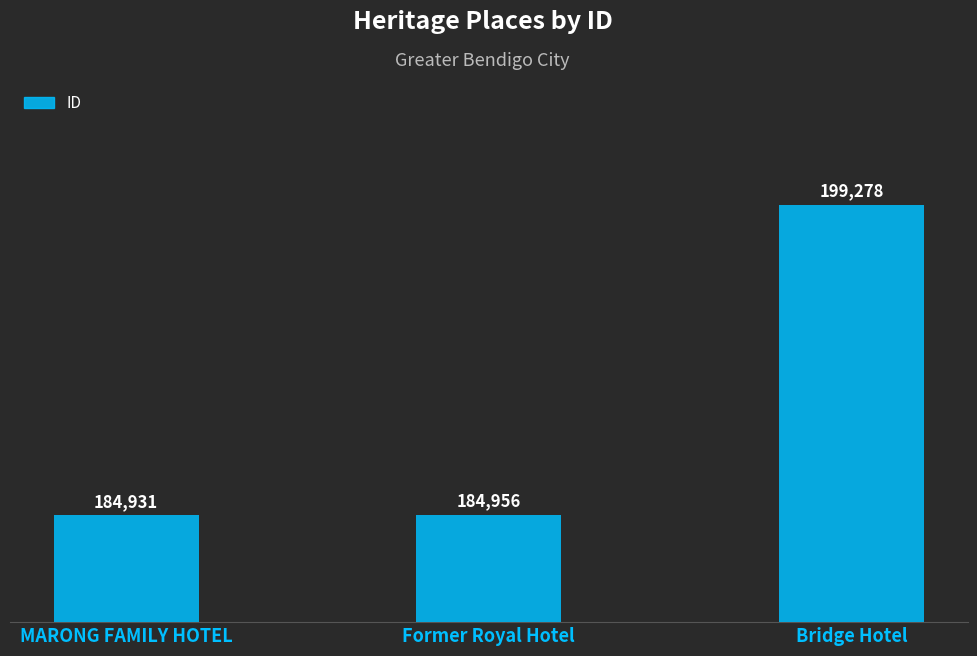

Is it true that the value at MARONG FAMILY HOTEL is 310631?

False